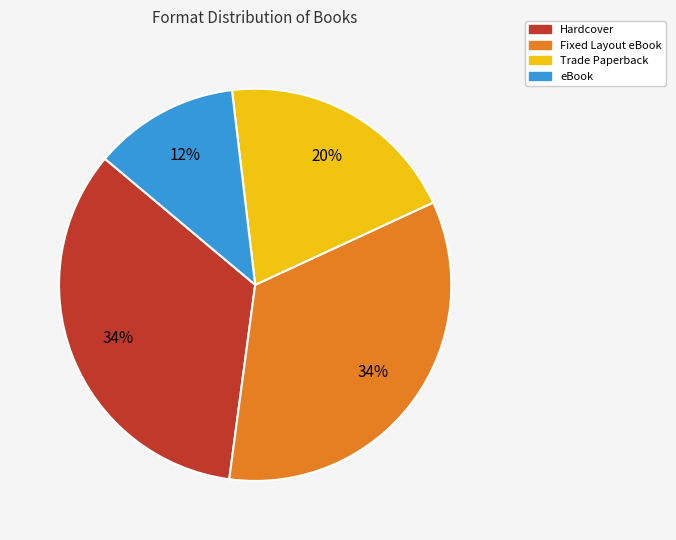

How many slices are in this pie chart?

4